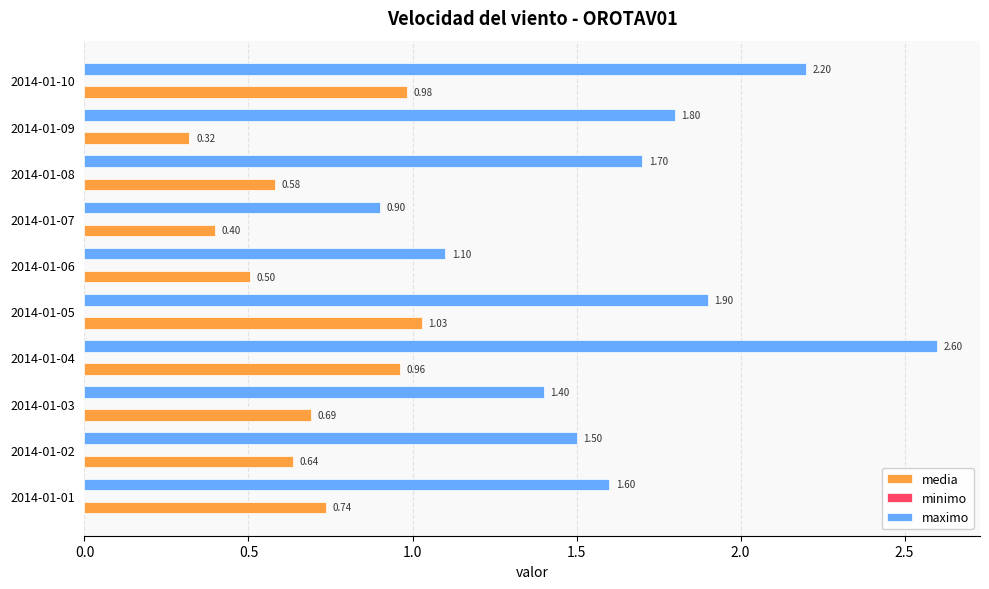

Which category has the lowest value in the media series?

2014-01-09